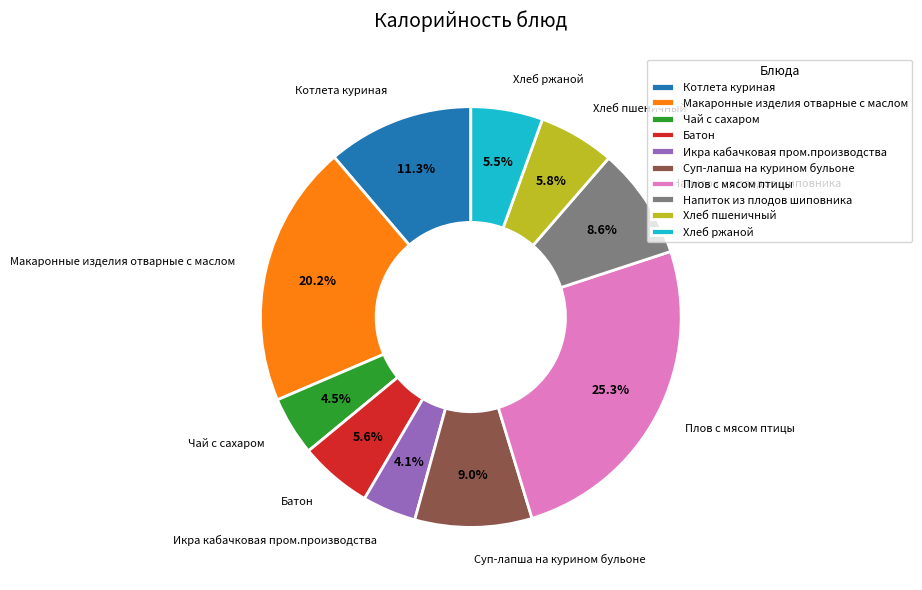

How many slices are in this pie chart?

10